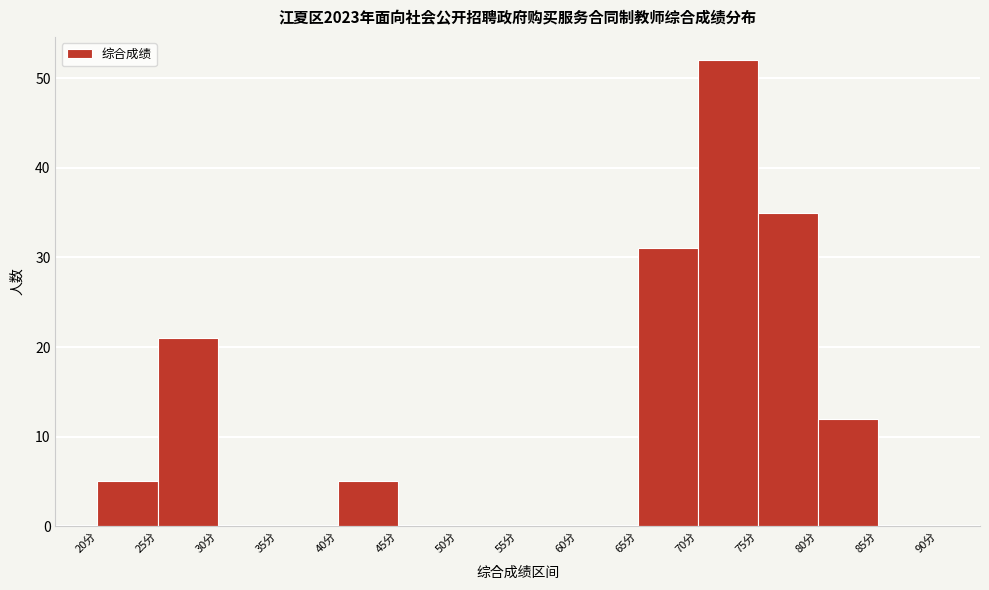

How tall is the bar that spans 40 to 45 on the x-axis? The values are not printed on the chart, so give them approximately, as read against the axis.

5